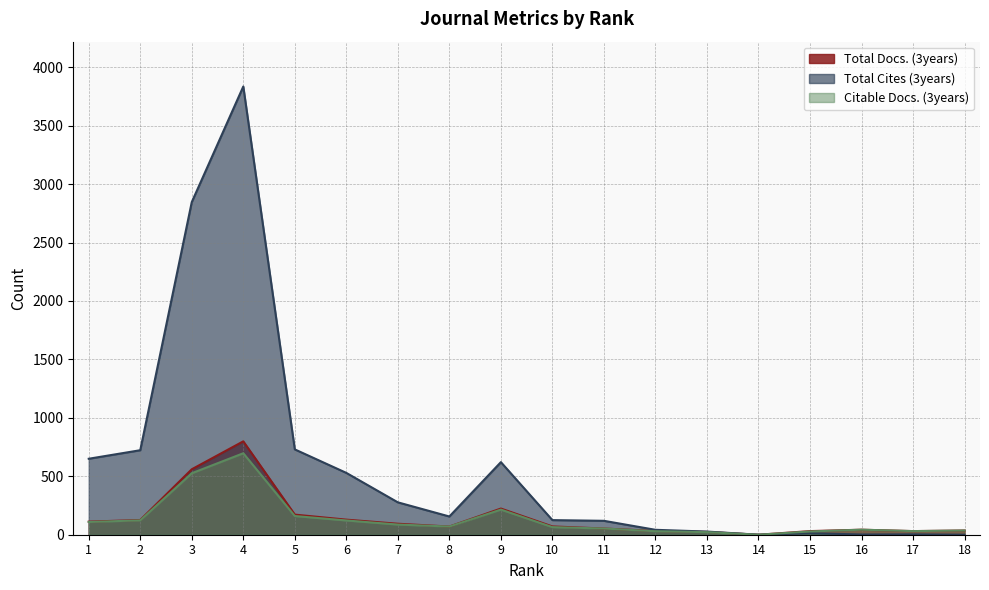

Reading left to right, what are all the values shown in this chart?

Total Docs. (3years): 112	126	560	799	172	129	94	70	224	71	53	32	24	0	31	43	31	36
Total Cites (3years): 650	723	2846	3835	730	529	277	156	621	125	119	42	27	0	13	2	3	0
Citable Docs. (3years): 109	123	526	697	160	122	87	70	215	65	53	30	22	0	28	43	31	36